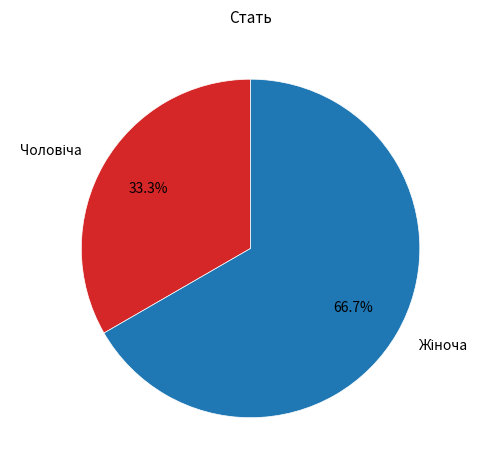

To the nearest percent, what is the difference between the largest and smallest slice percentages?

33%